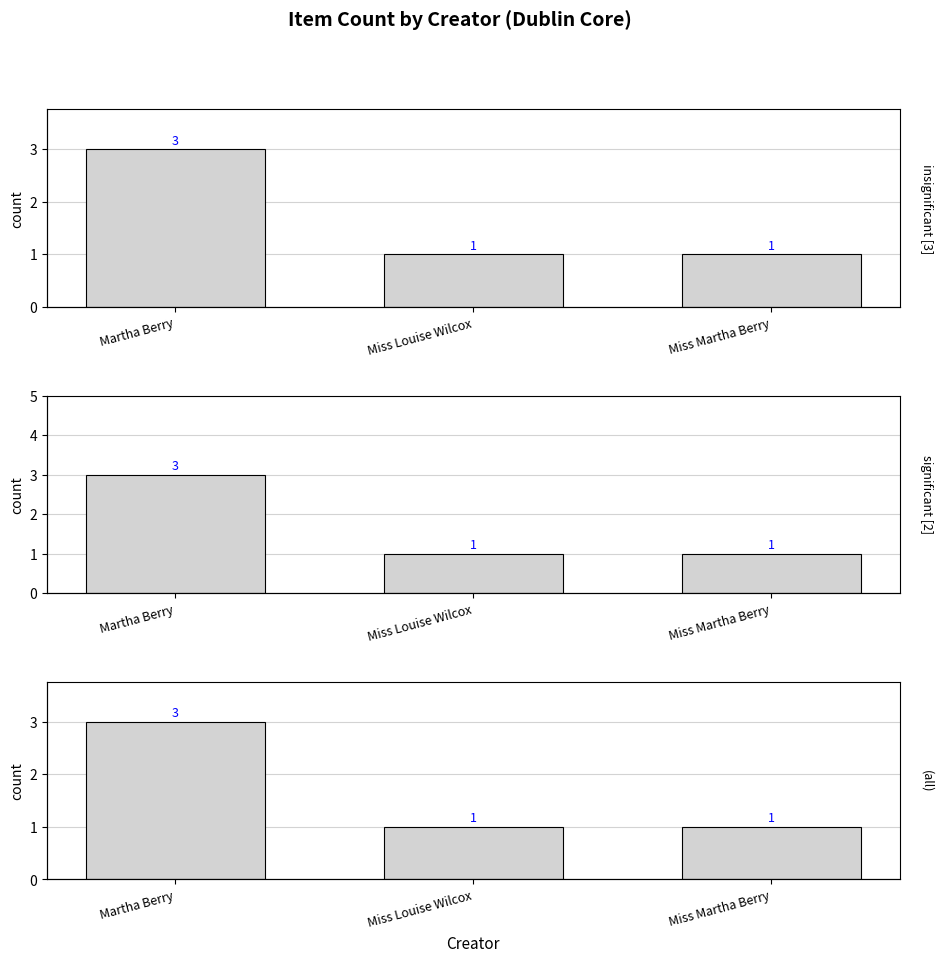

Count the significant [2] values in the range 1 to 3.

3